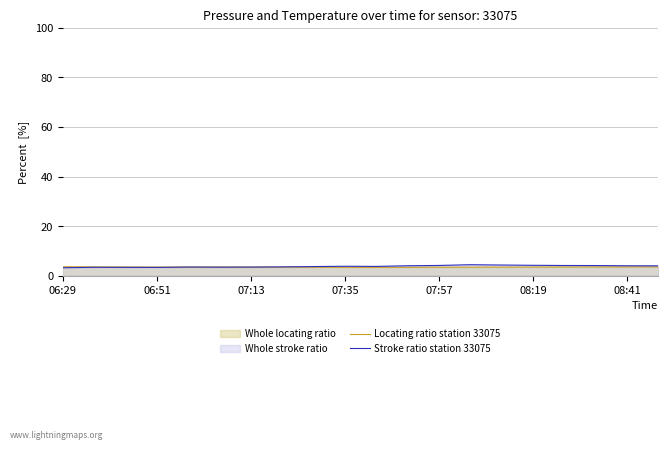

Reading left to right, extract all data points from this chart.

Locating ratio station 33075: 3.6	3.5	3.5	3.5	3.5	3.5	3.5	3.4	3.4	3.4	3.4	3.4	3.4	3.4	3.4	3.5	3.5	3.5	3.5	3.5
Stroke ratio station 33075: 3.2	3.4	3.3	3.3	3.5	3.4	3.5	3.5	3.7	3.8	3.7	4.0	4.1	4.4	4.3	4.2	4.1	4.1	4.0	4.0